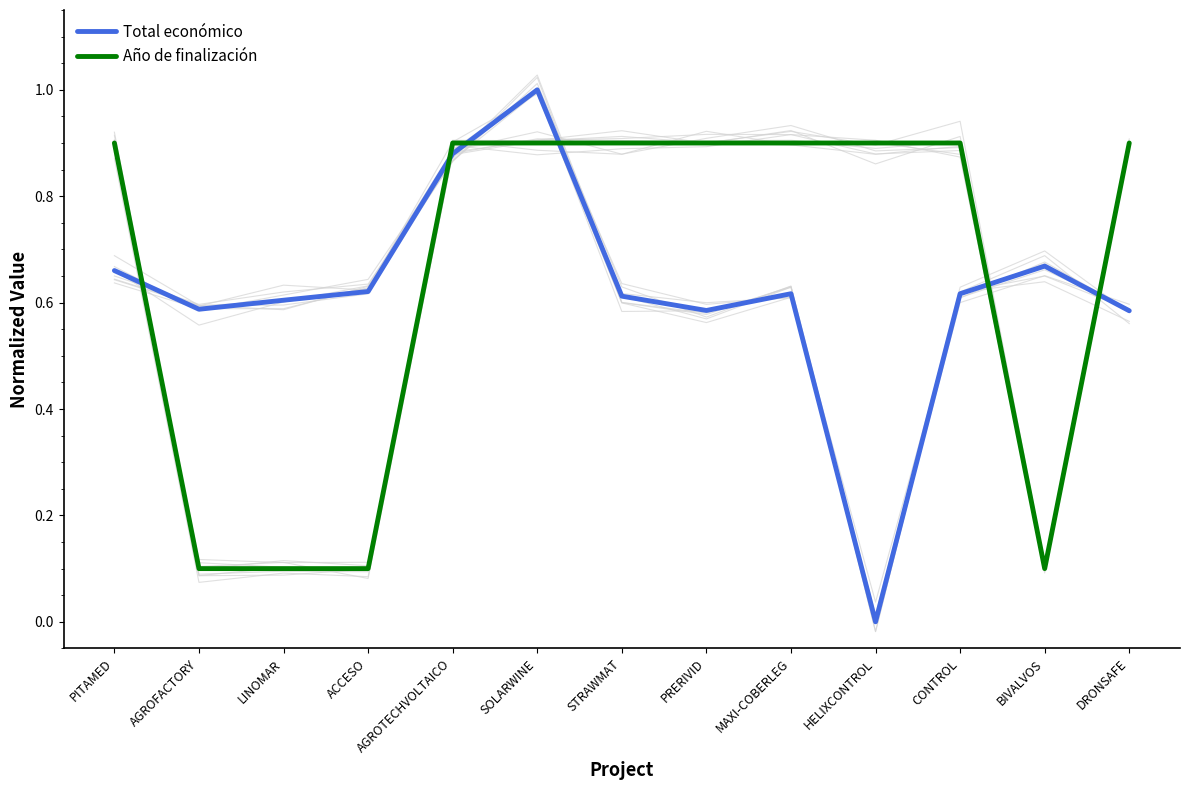

Which has a higher value, AGROTECHVOLTAICO or PRERIVID?

AGROTECHVOLTAICO